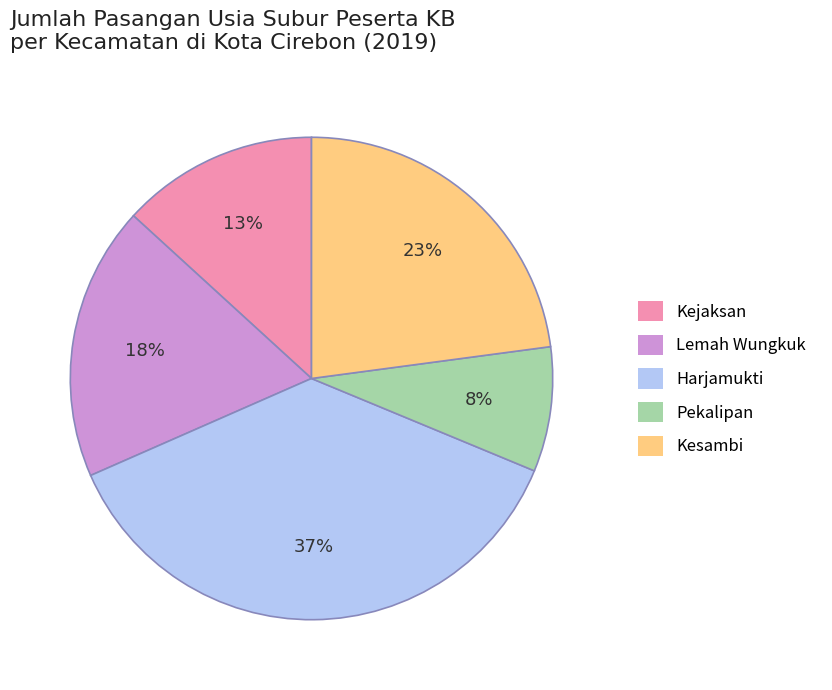

The Kejaksan slice represents 13% of the pie. True or false?

True